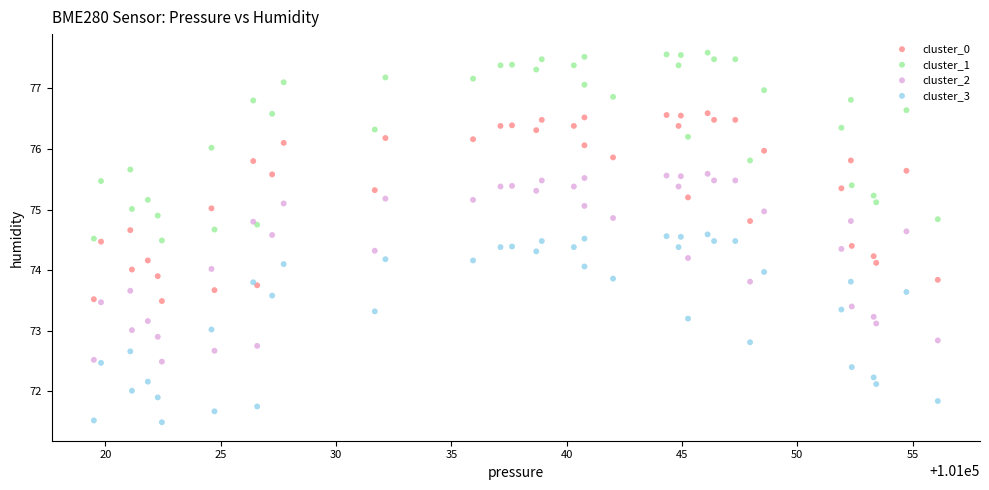

Which series contains the highest Y value?

cluster_1